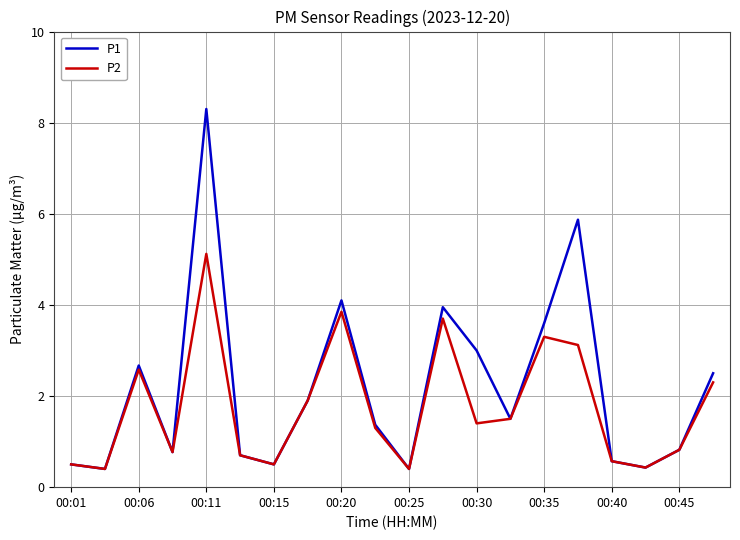

List the series in order of their peak value, lowest first.

P2, P1